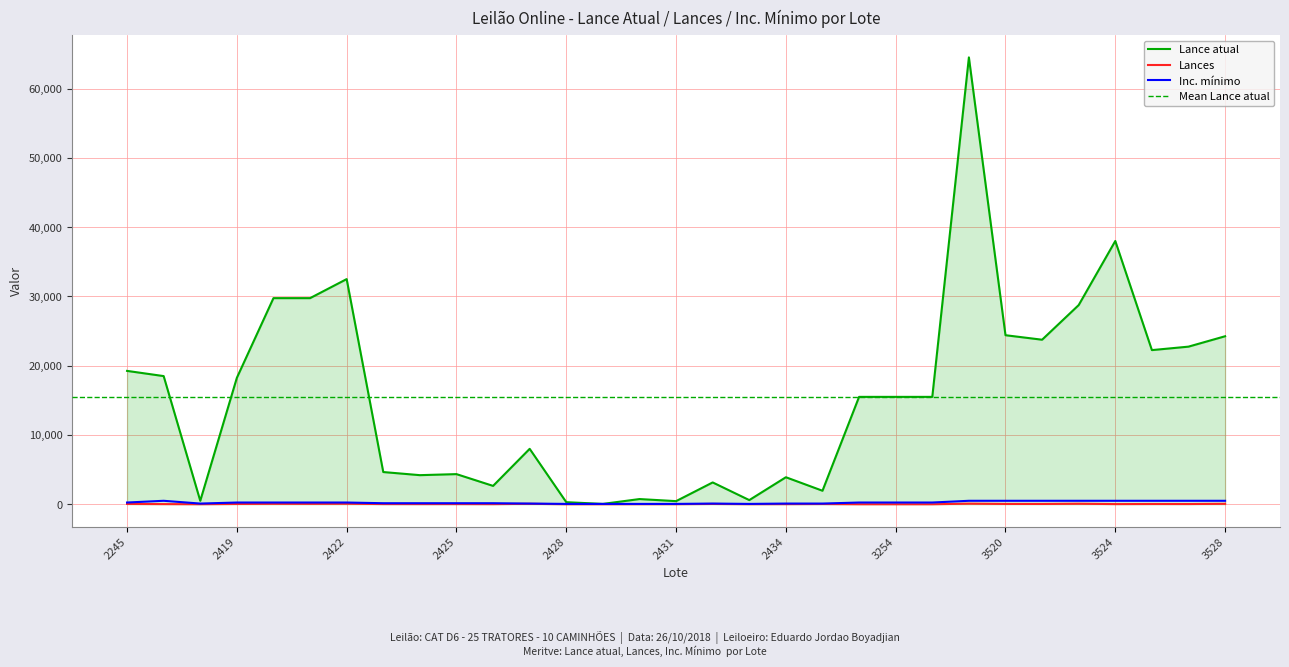

How many lines are shown in the chart?

3